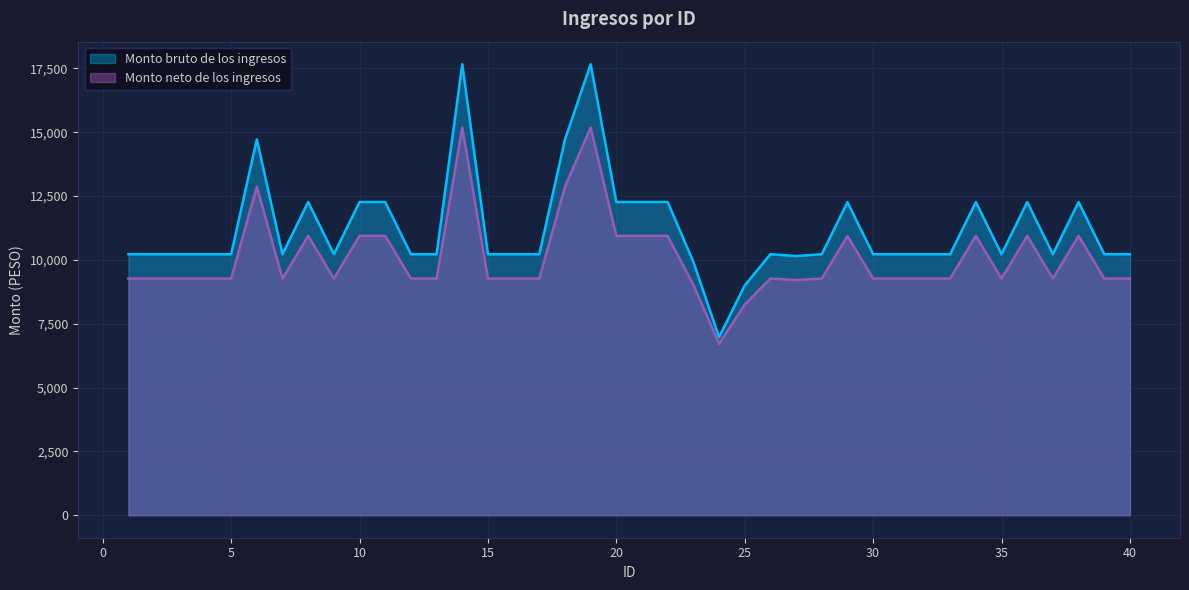

True or false: Monto neto de los ingresos and Monto bruto de los ingresos intersect in this chart.

False